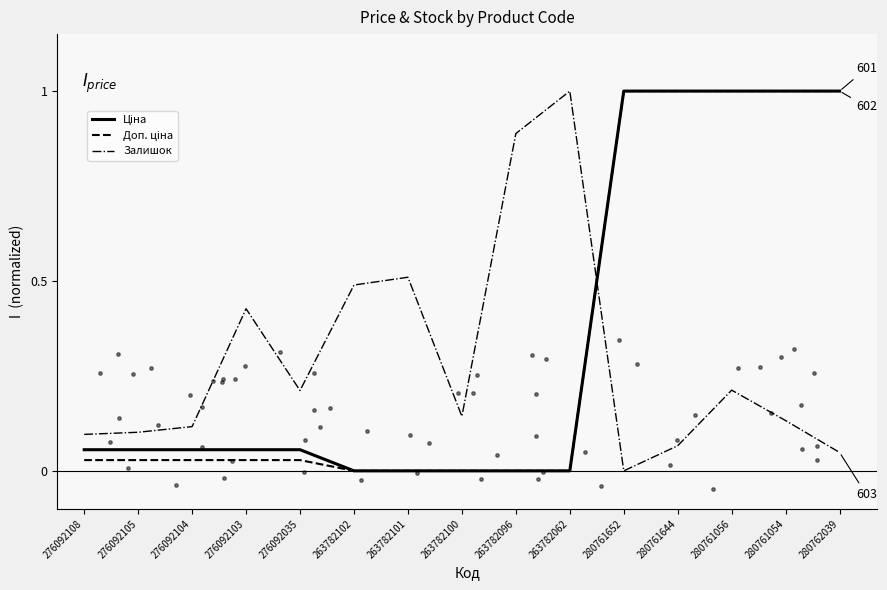

What are all the series names shown in the legend?

Ціна, Доп. ціна, Залишок